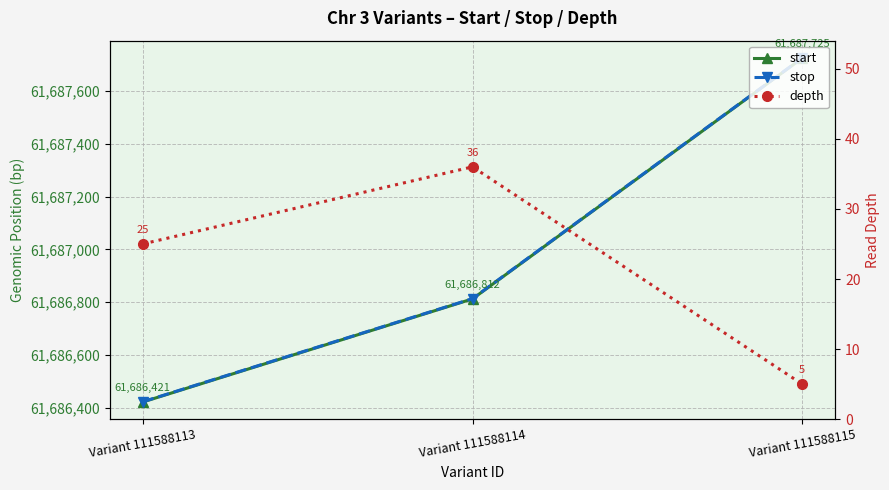

What is the sum of the stop values at Variant 111588113 and Variant 111588115?

123374148